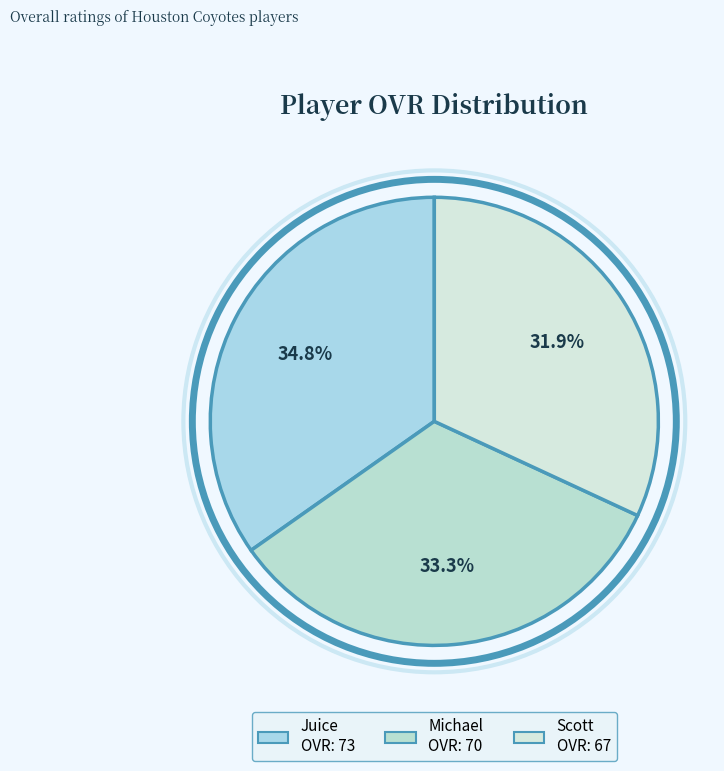

Is Michael the majority of the pie?

No